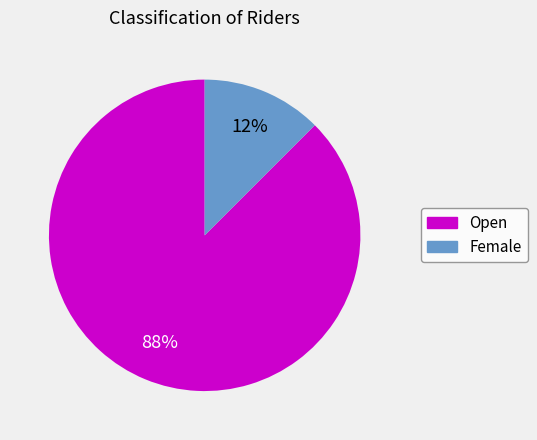

To the nearest percent, what is the average slice percentage?

50%